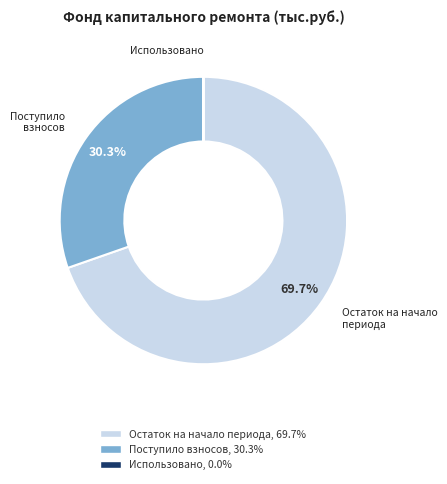

What portion of the pie excludes Остаток на начало периода?

30.3%